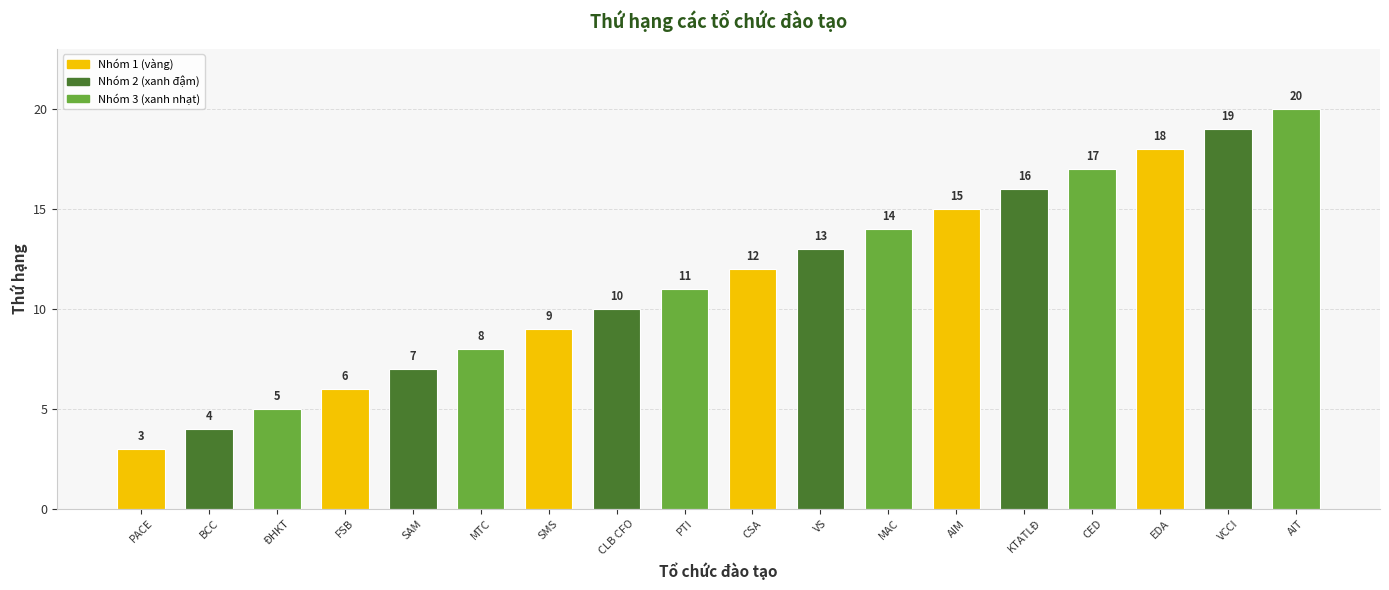

Reading right to left, list all the values displayed in this chart.

AIT=20	VCCI=19	EDA=18	CED=17	KTATLĐ=16	AIM=15	MAC=14	VS=13	CSA=12	PTI=11	CLB CFO=10	SMS=9	MTC=8	SAM=7	FSB=6	ĐHKT=5	BCC=4	PACE=3